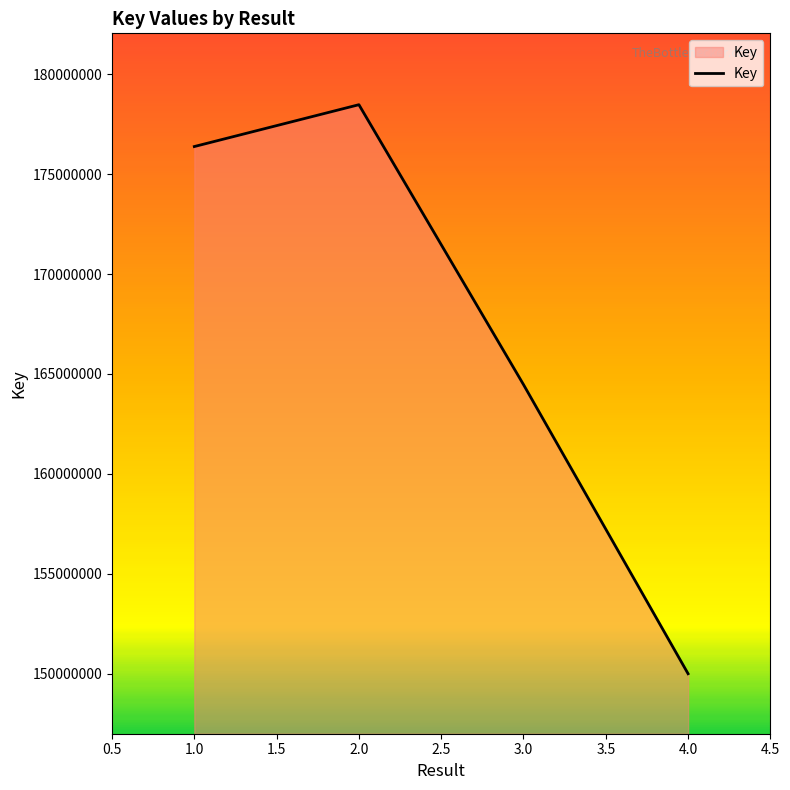

What is the difference between the values at 2.0 and 1.0?

2092744